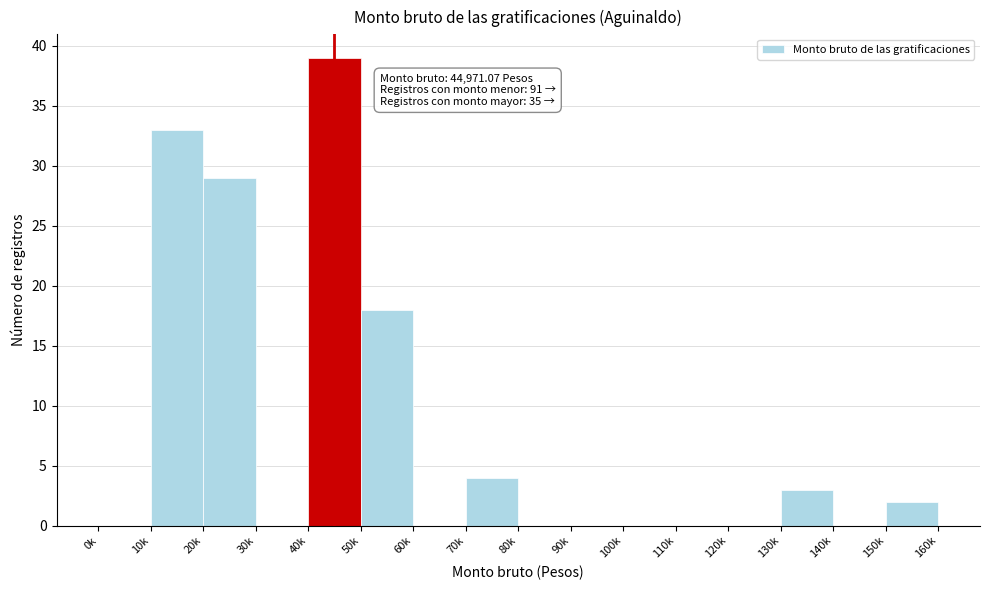

Reading left to right, extract all data points from this chart.

0k=0	10k=33	20k=29	30k=0	40k=39	50k=18	60k=0	70k=4	80k=0	90k=0	100k=0	110k=0	120k=0	130k=3	140k=0	150k=2